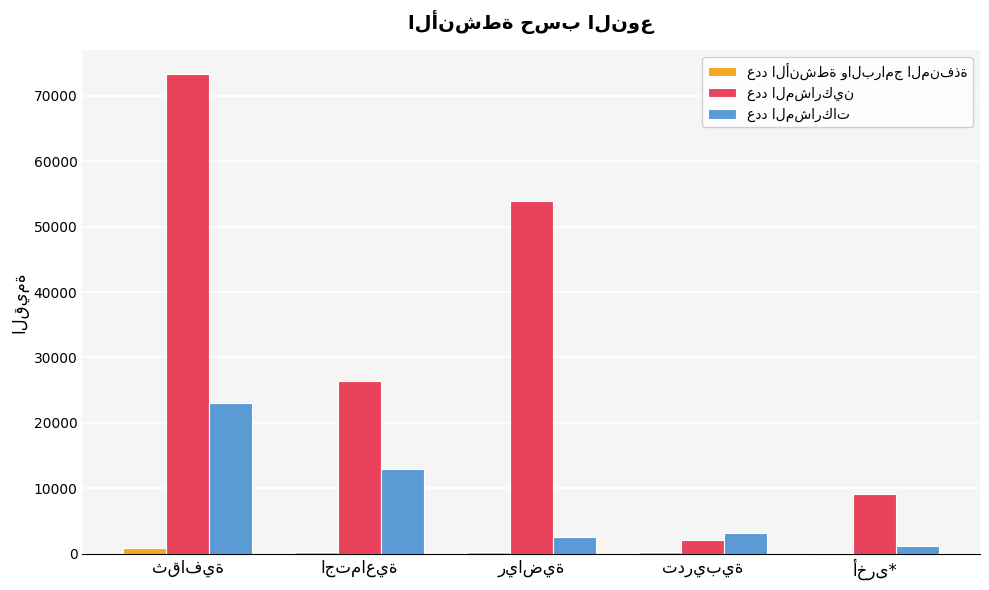

What is the difference between the عدد المشاركين values at ثقافية and تدريبية?

71289